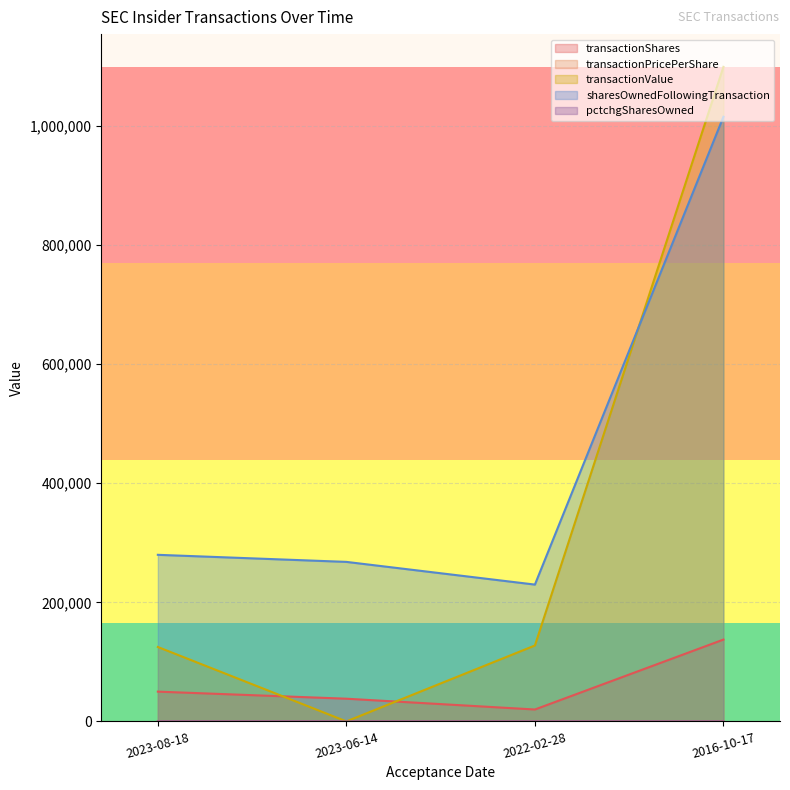

Reading left to right, transcribe all the data shown in this chart.

transactionShares: 50000.0	38126.0	20000.0	137420.0
transactionPricePerShare: 2.5	0.0	6.4	8.0
transactionValue: 124995.0	0.0	127500.0	1099360.0
sharesOwnedFollowingTransaction: 279793.0	267919.0	229793.0	1015550.0
pctchgSharesOwned: 22.0	17.0	10.0	16.0